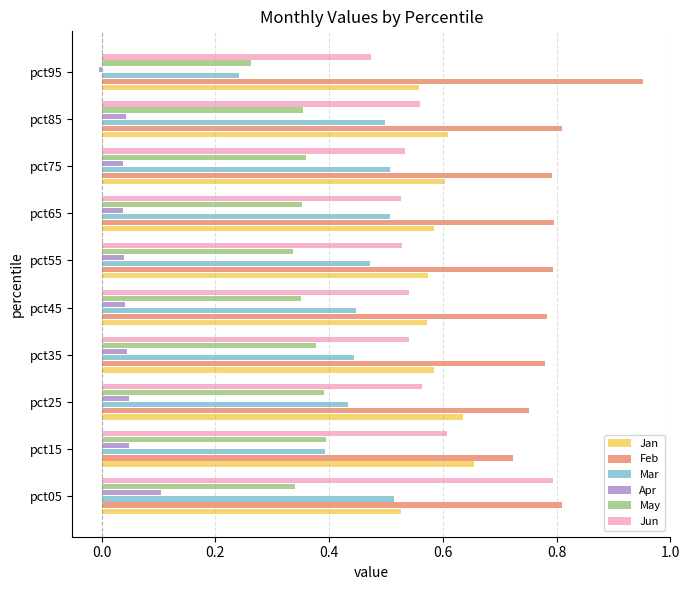

What is the sum of all Feb values?

8.0